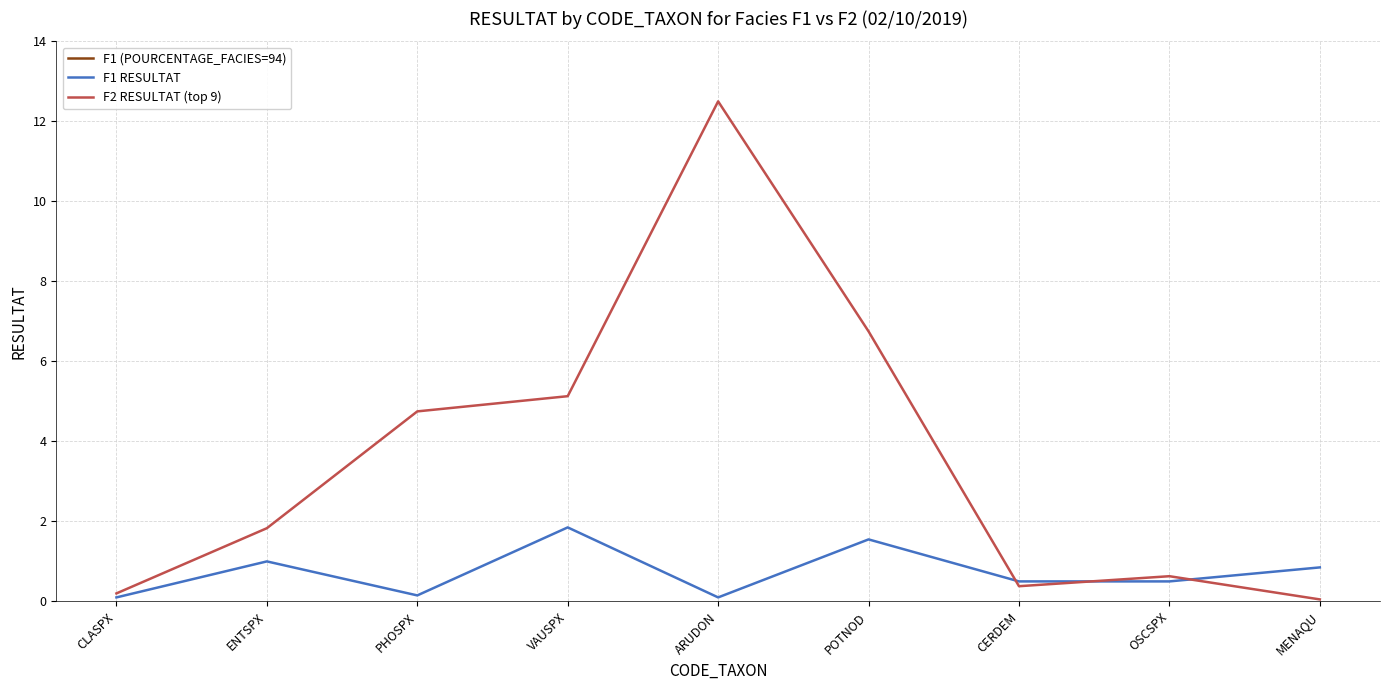

What is the minimum value for F1 (POURCENTAGE_FACIES=94)?

94.0